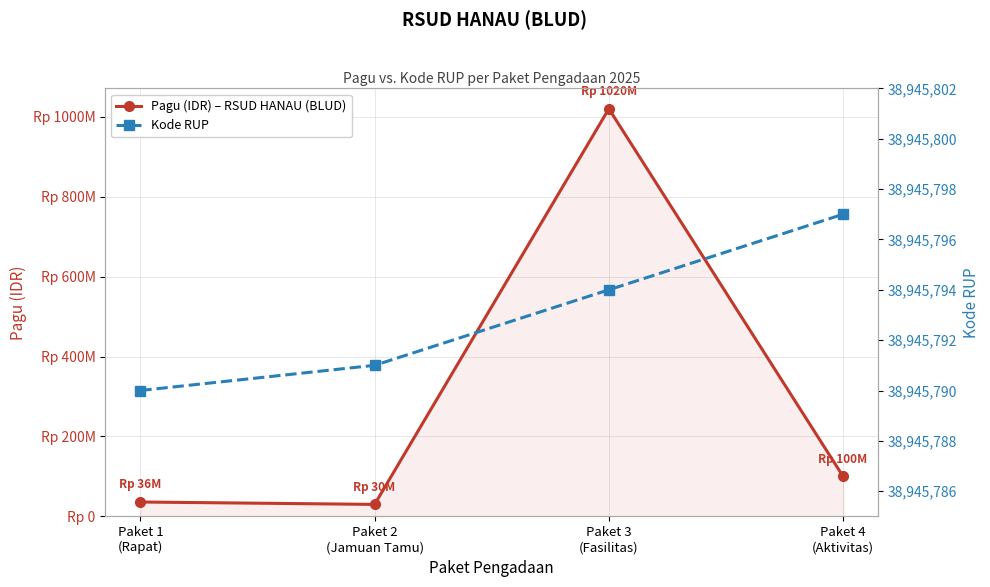

Does the chart have visible grid lines?

Yes